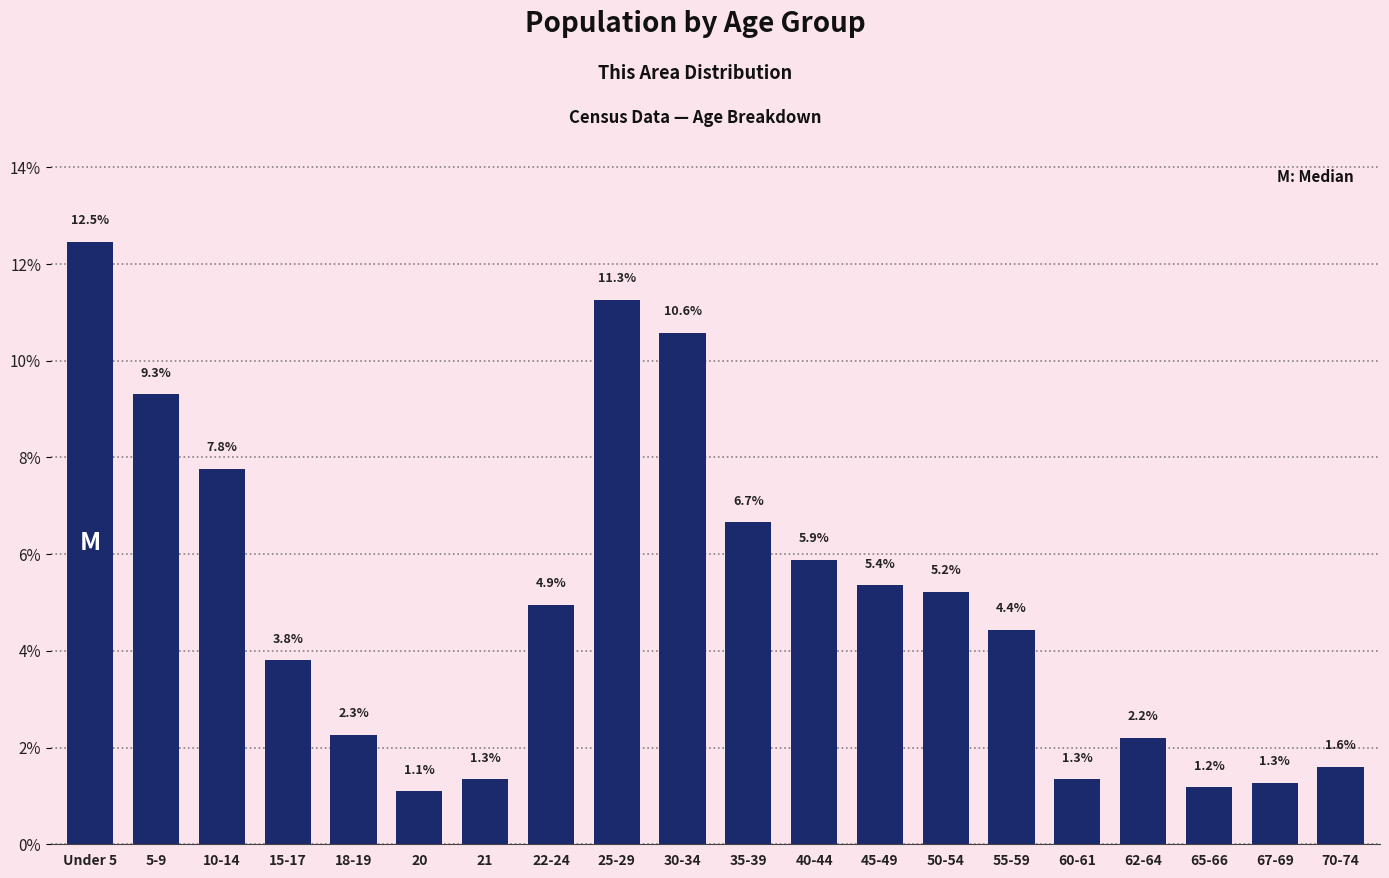

Reading left to right, list all the values displayed in this chart.

12.5	9.3	7.8	3.8	2.3	1.1	1.3	4.9	11.3	10.6	6.7	5.9	5.4	5.2	4.4	1.3	2.2	1.2	1.3	1.6